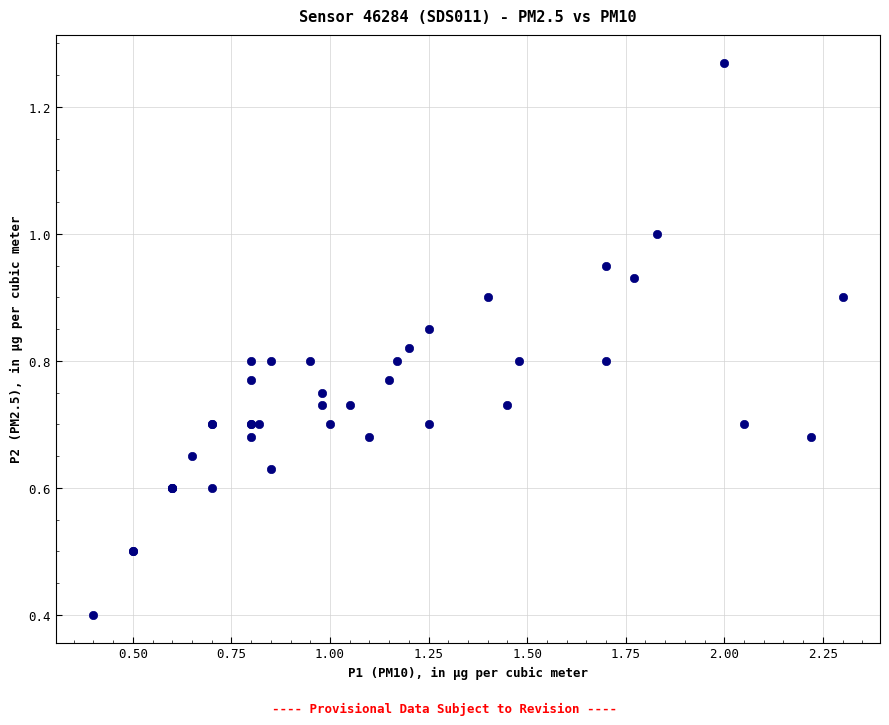

What Y value in the scatter plot is closest to 0?

0.4